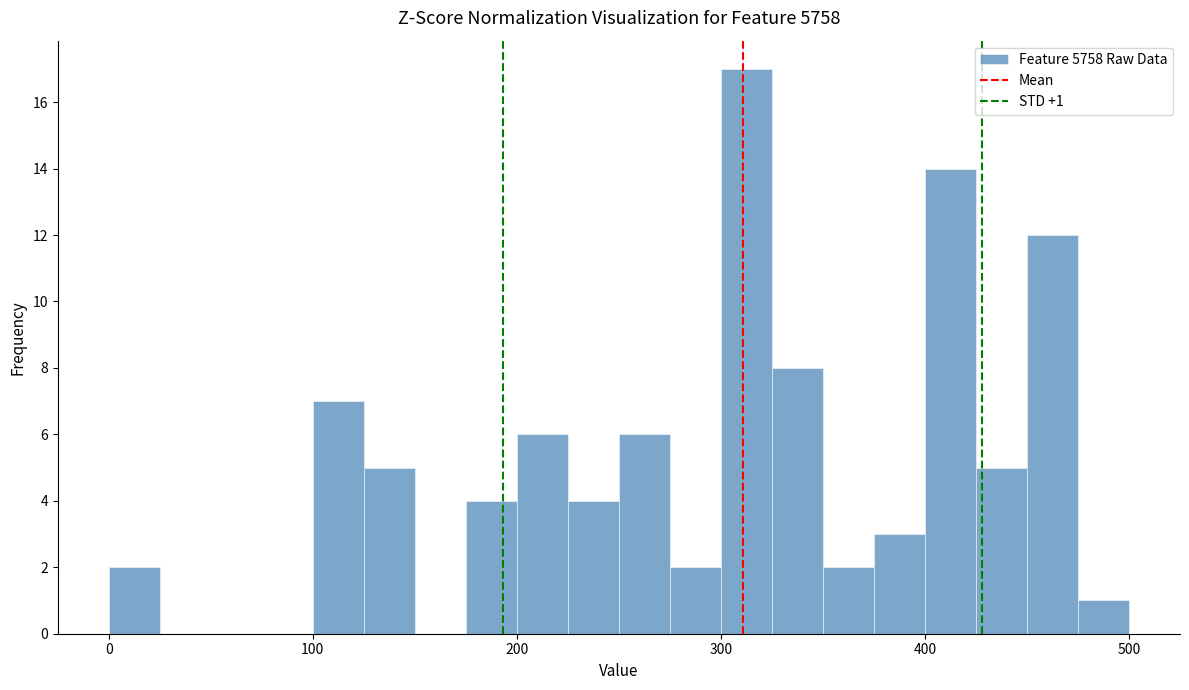

Read against the x-axis, roughly where is the centre of the tallest bar?

310